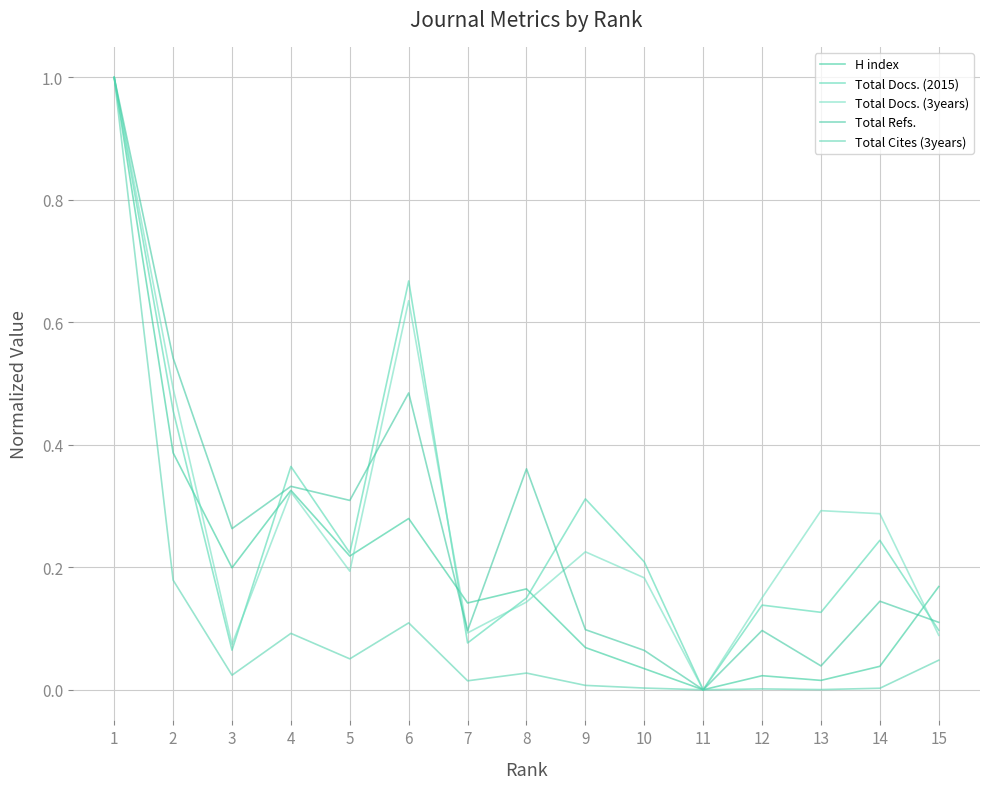

How many lines are shown in the chart?

5